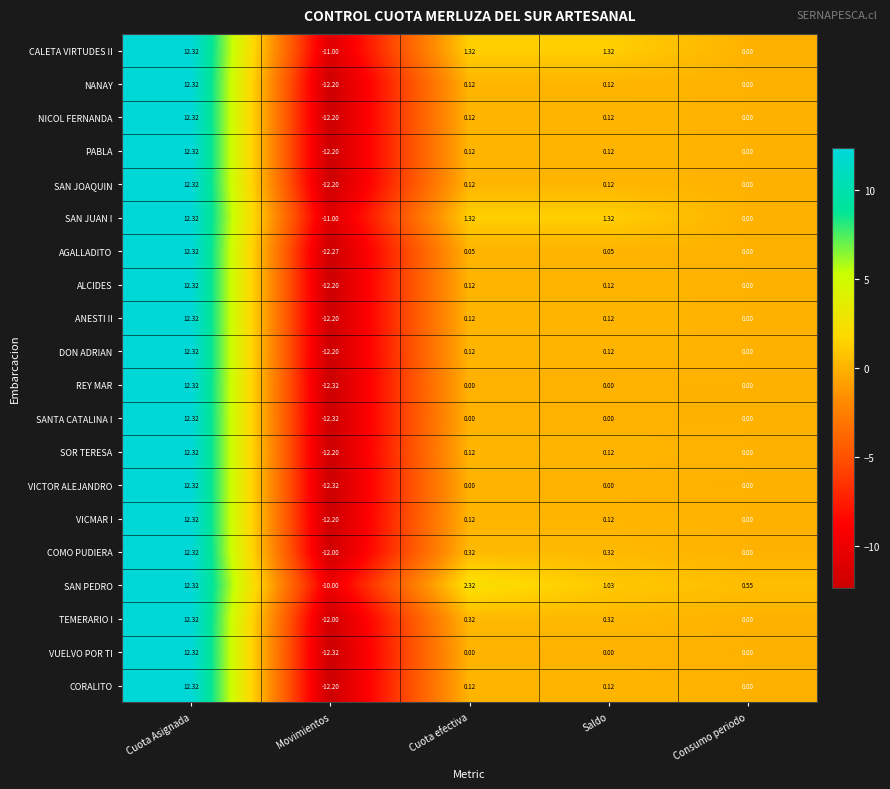

What is the total value across all series at Saldo?

5.6